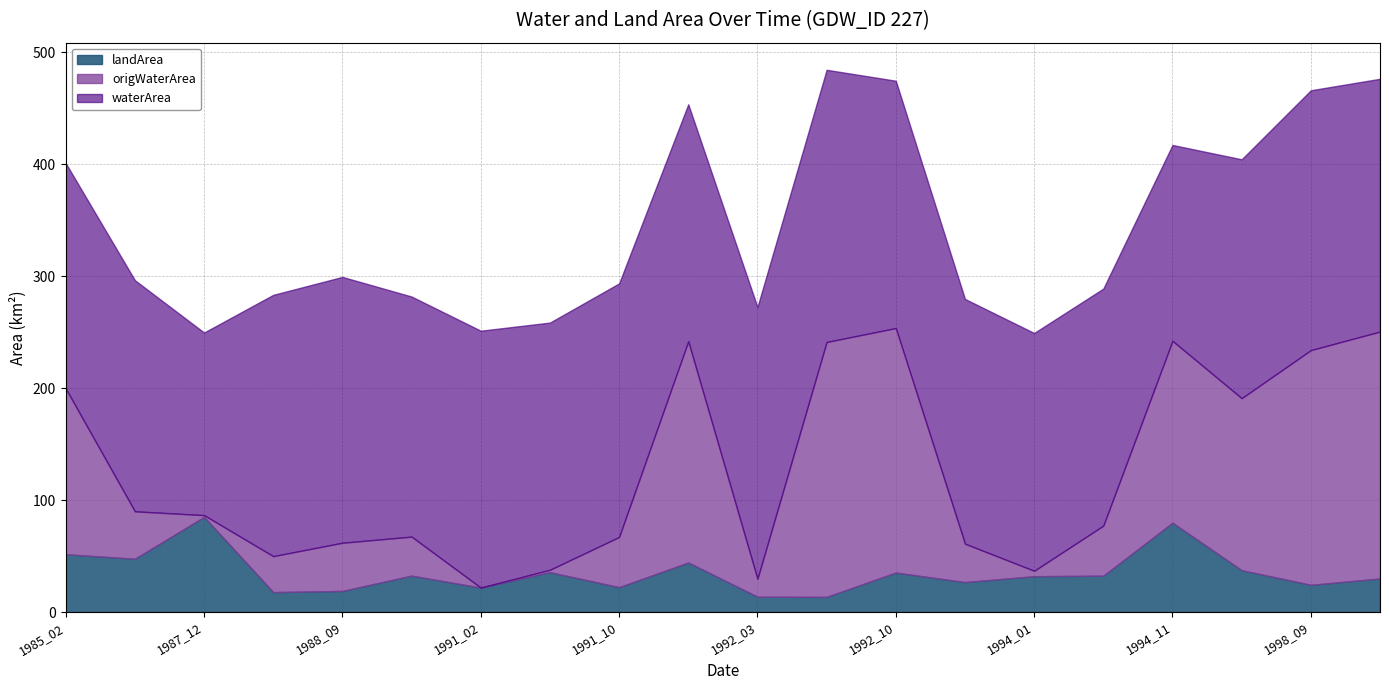

What is the difference between the maximum and minimum values in the waterArea series?

80.0